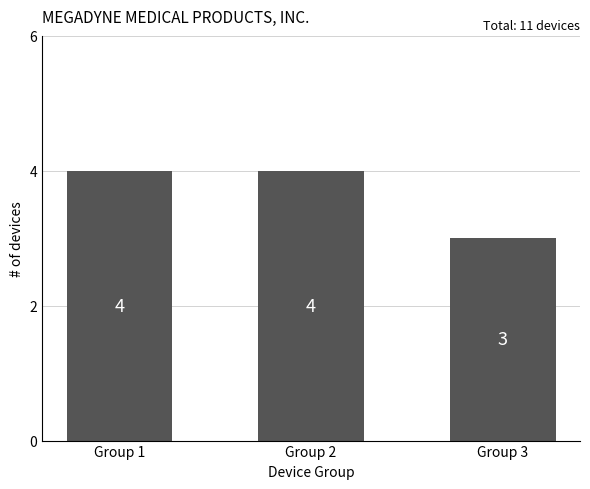

What is the value of the 1st bar from the left?

4